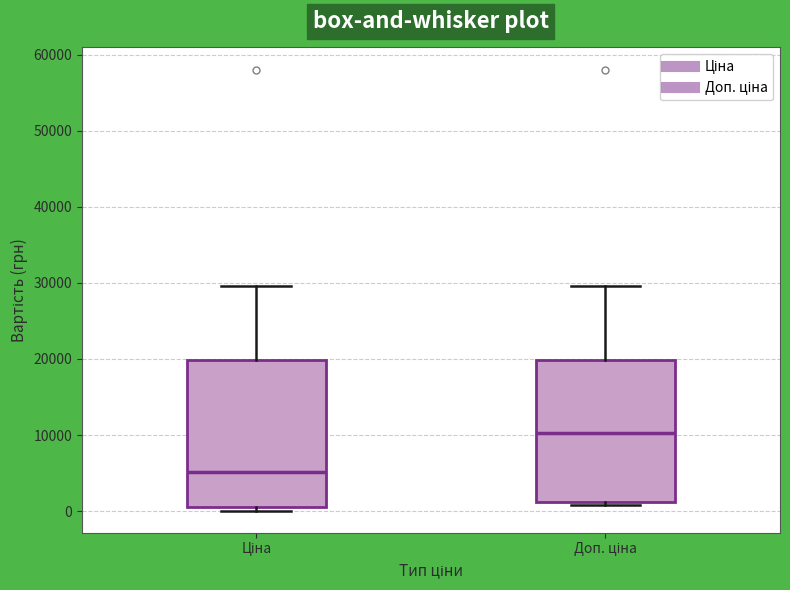

Reading left to right, transcribe this box plot: for each box, give where its median line is, the range the box spans, and where its two whiskers end, as read against the y-axis. The values are not printed on the chart, so give them approximately, as read against the axis.

Ціна: median 5000, box 1000 to 20000, whiskers 0 to 30000
Доп. ціна: median 10000, box 1000 to 20000, whiskers 1000 (just below the box's lower edge) to 30000